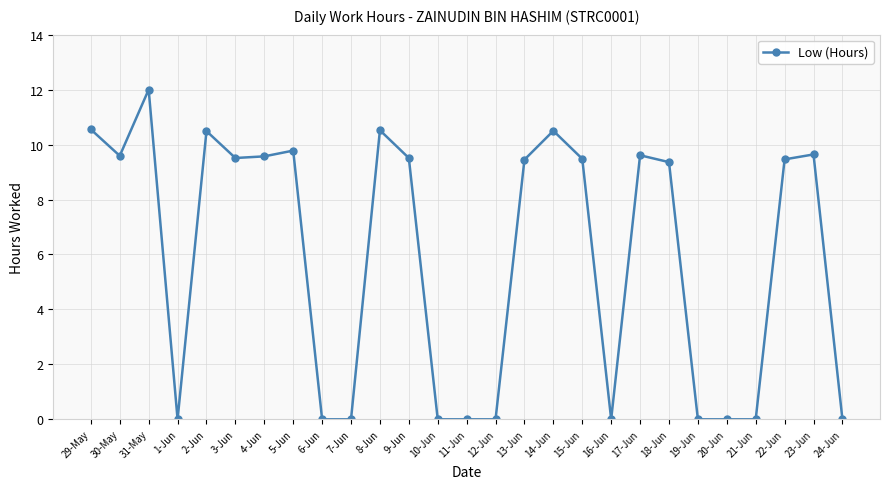

The value at 31-May is 12.0. True or false?

True